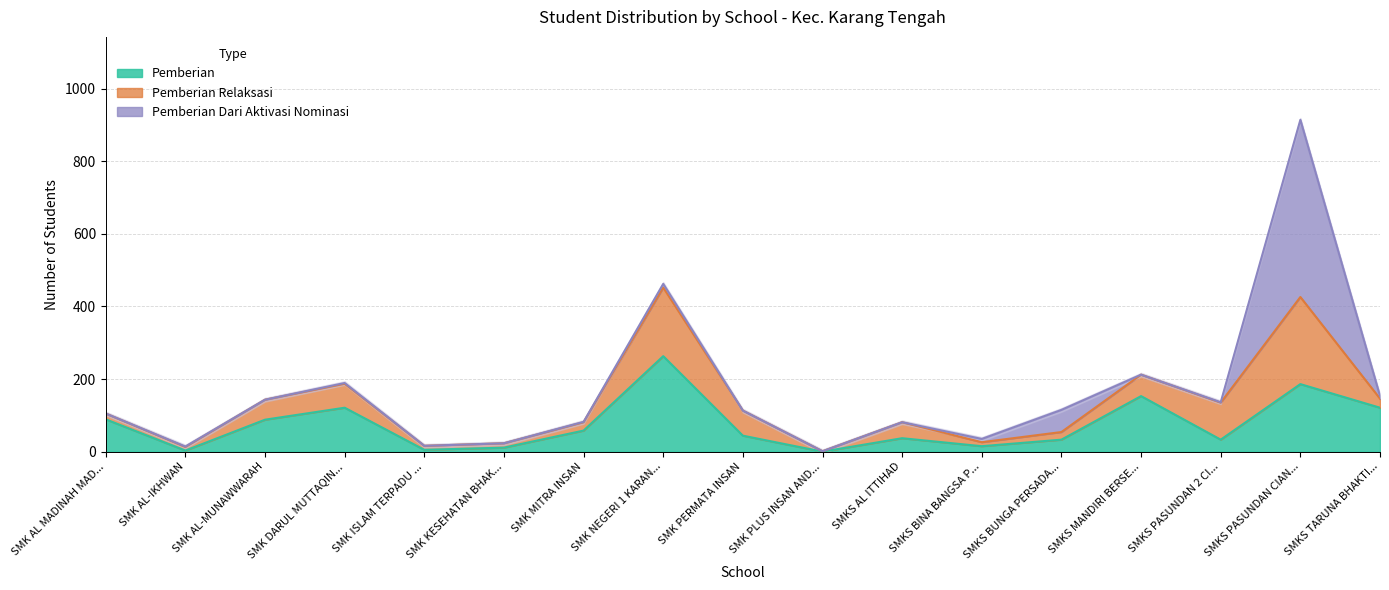

At which category does the chart reach its peak across all series?

SMKS PASUNDAN CIANJUR